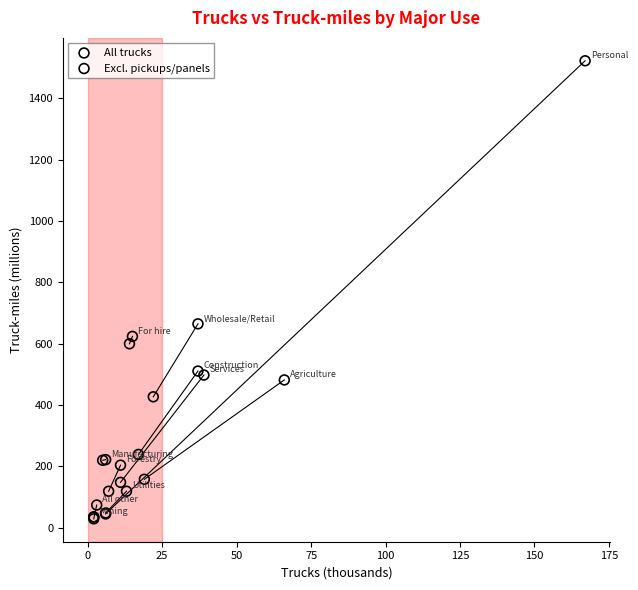

Which series contains the highest Y value?

All trucks